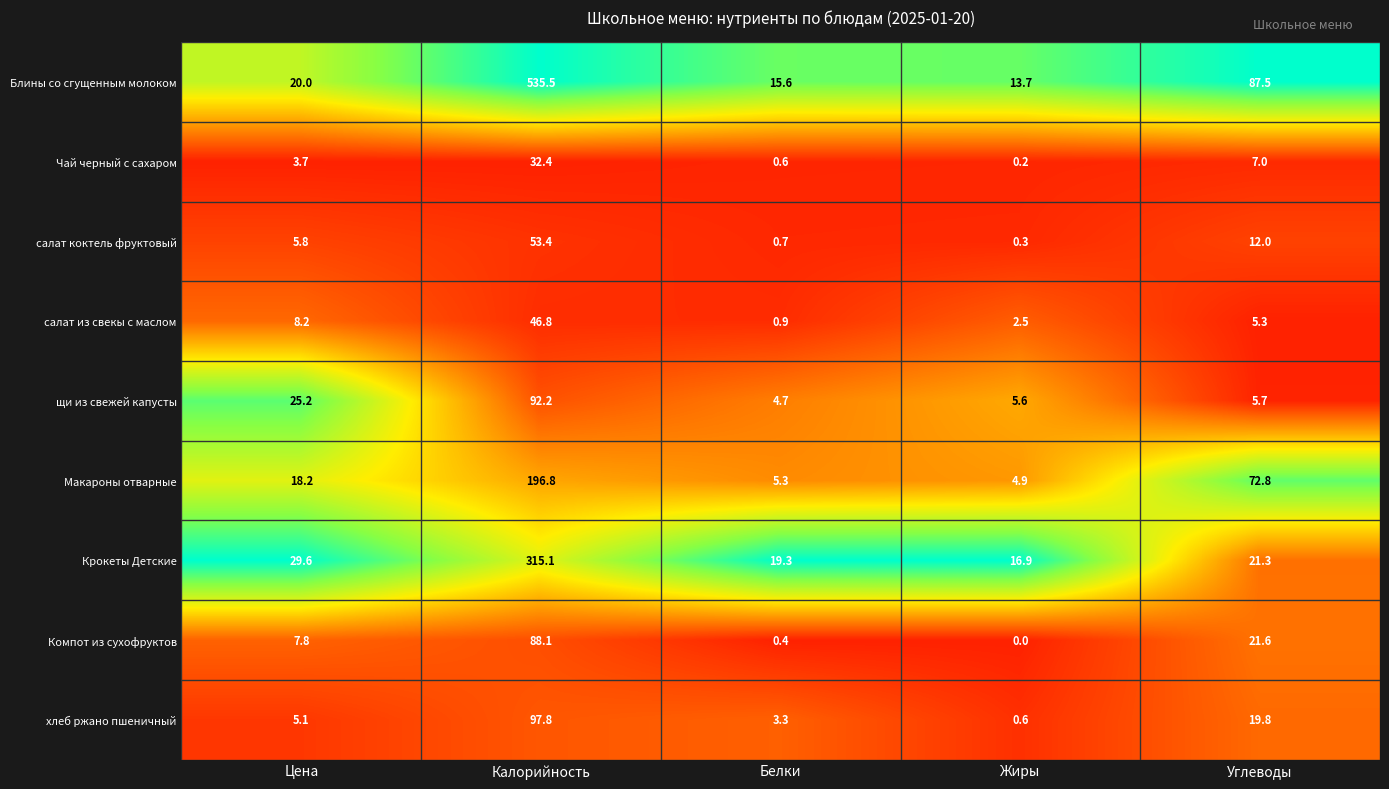

Rank the categories by Чай черный с сахаром value from lowest to highest.

Жиры, Белки, Цена, Углеводы, Калорийность